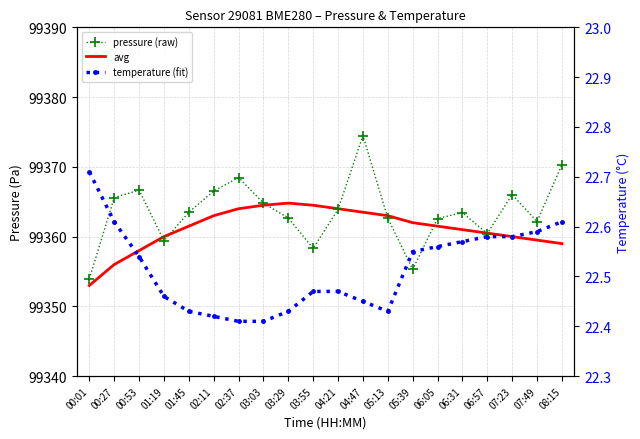

Rank the series at 02:11 from highest to lowest value.

pressure (raw), avg, temperature (fit)